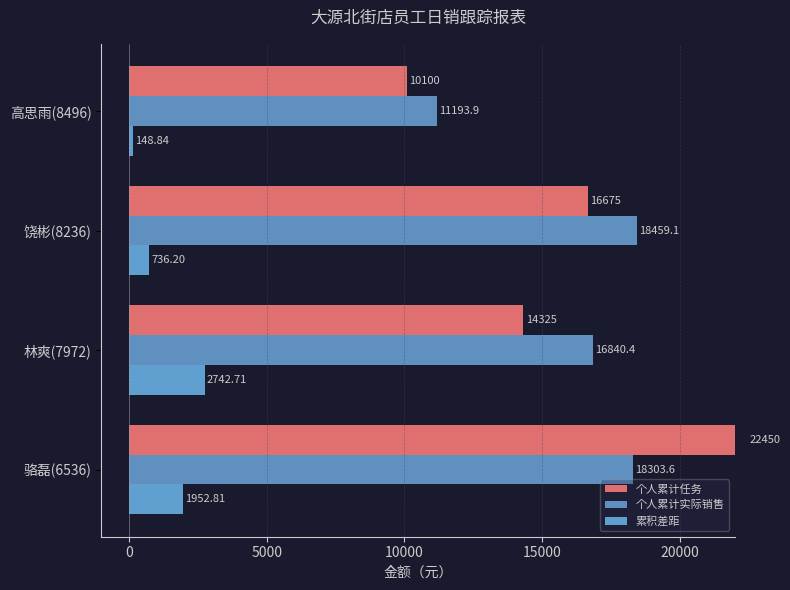

Which series has the widest spread of values?

个人累计任务